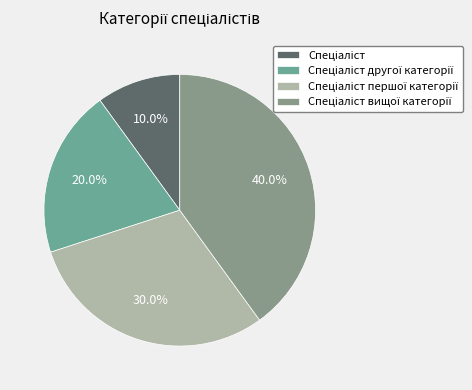

How many slices are in this pie chart?

4